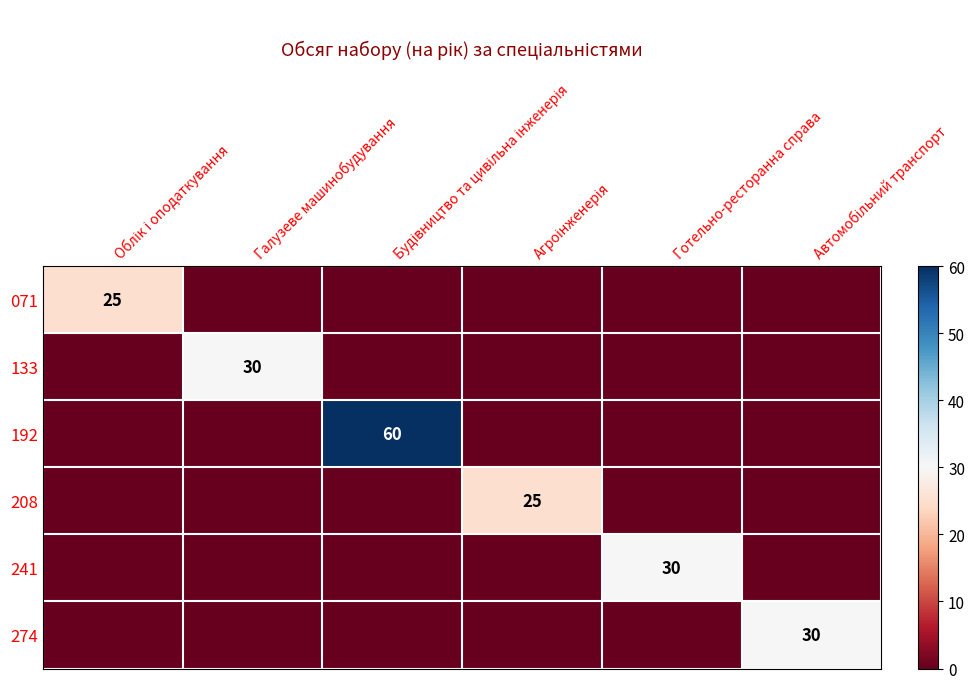

Where is 241 nearest to the value 15?

Облік і оподаткування